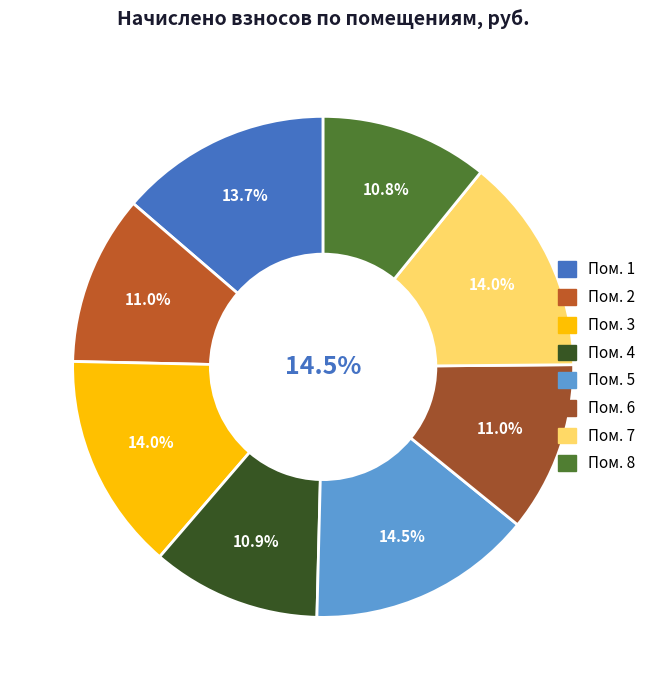

Which category has the smallest portion of the pie?

8